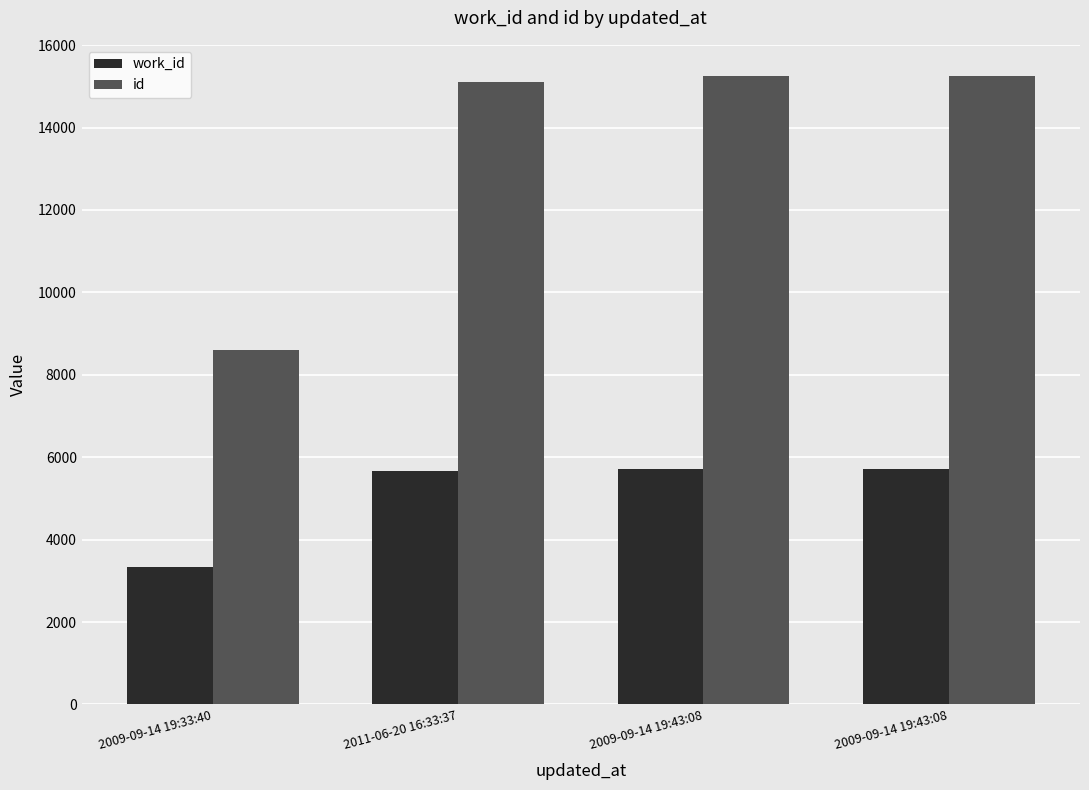

What is the difference between the maximum and second lowest values in the id series?

132